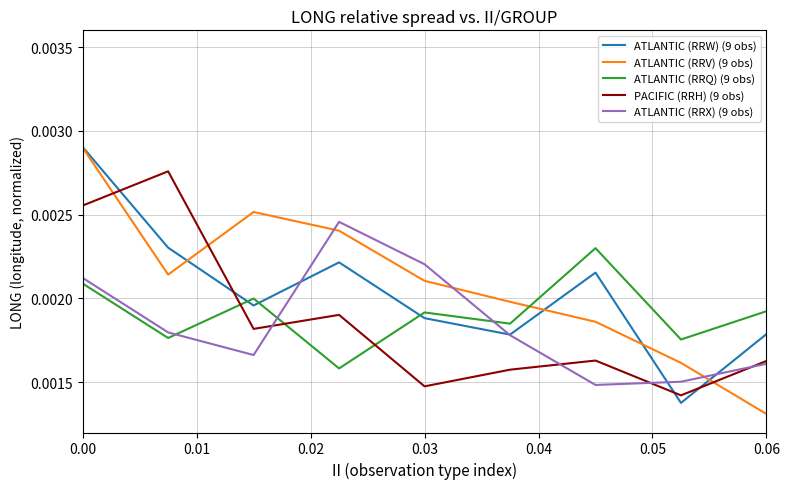

At which label is PACIFIC (RRH) (9 obs) closest to 0?

7